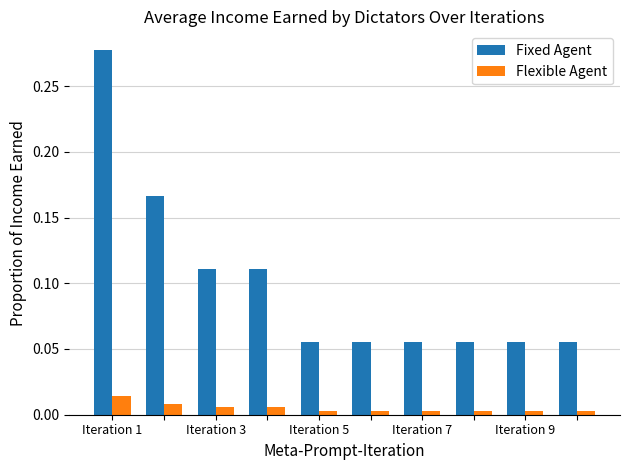

Rank the series by their average value, from highest to lowest.

Fixed Agent, Flexible Agent